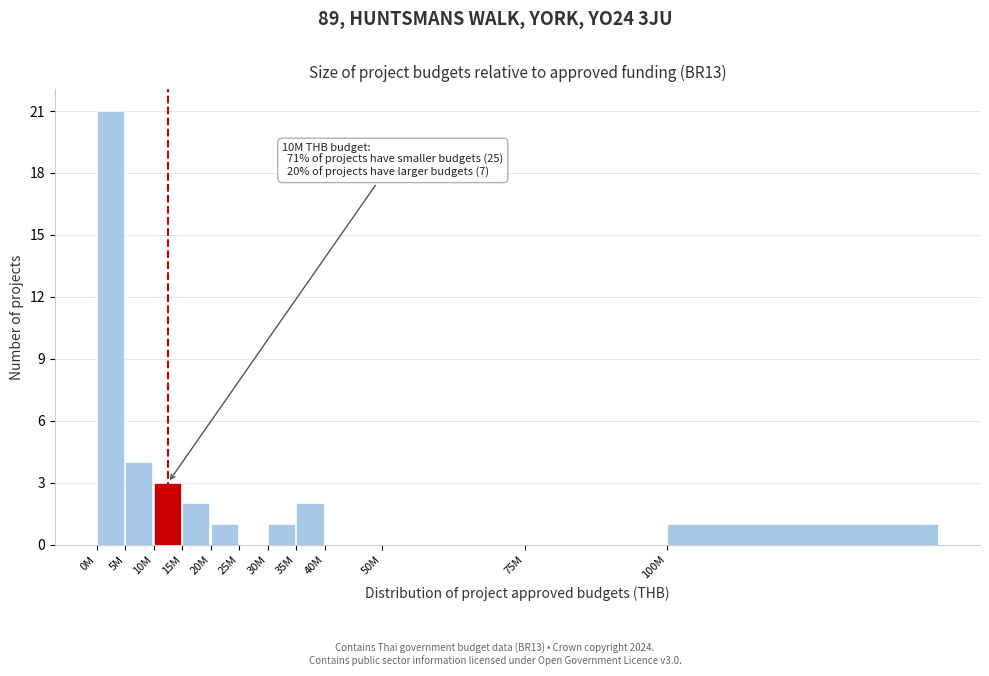

Reading left to right, list all the values displayed in this chart.

0M=21	5M=4	10M=3	15M=2	20M=1	25M=0	30M=1	35M=2	40M=0	50M=0	75M=0	100M=1